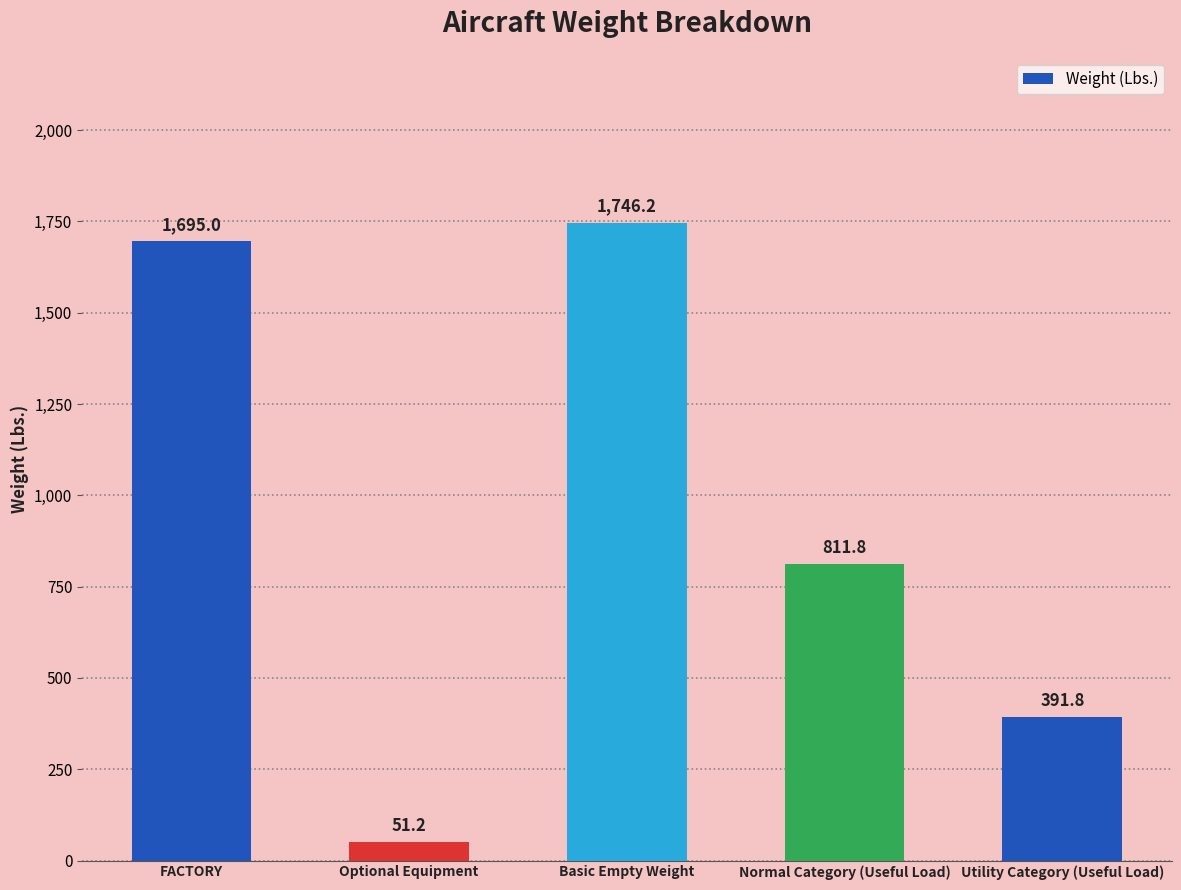

What is the label of the 4th bar from the right?

Optional Equipment